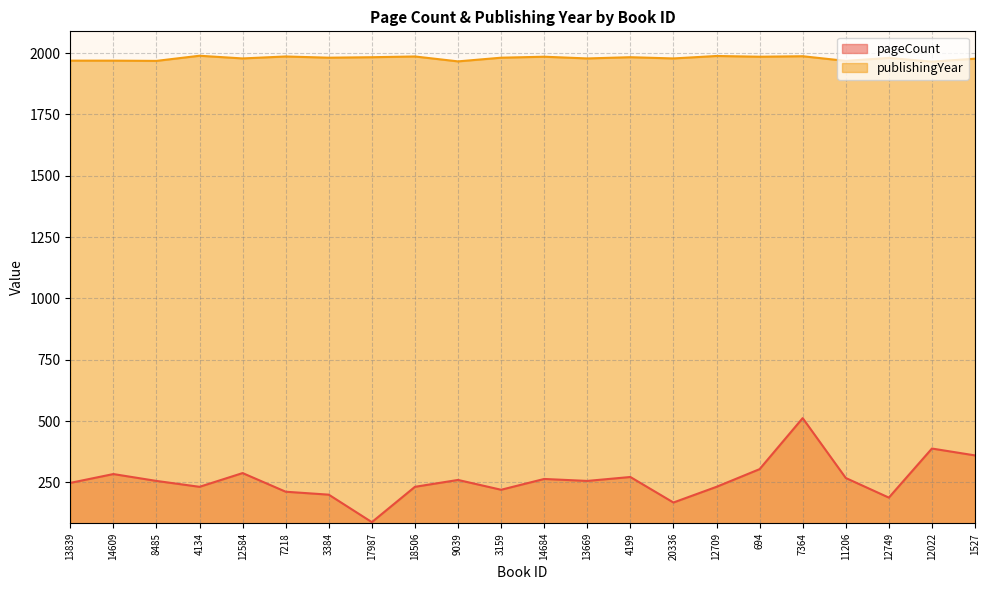

True or false: pageCount and publishingYear intersect in this chart.

False